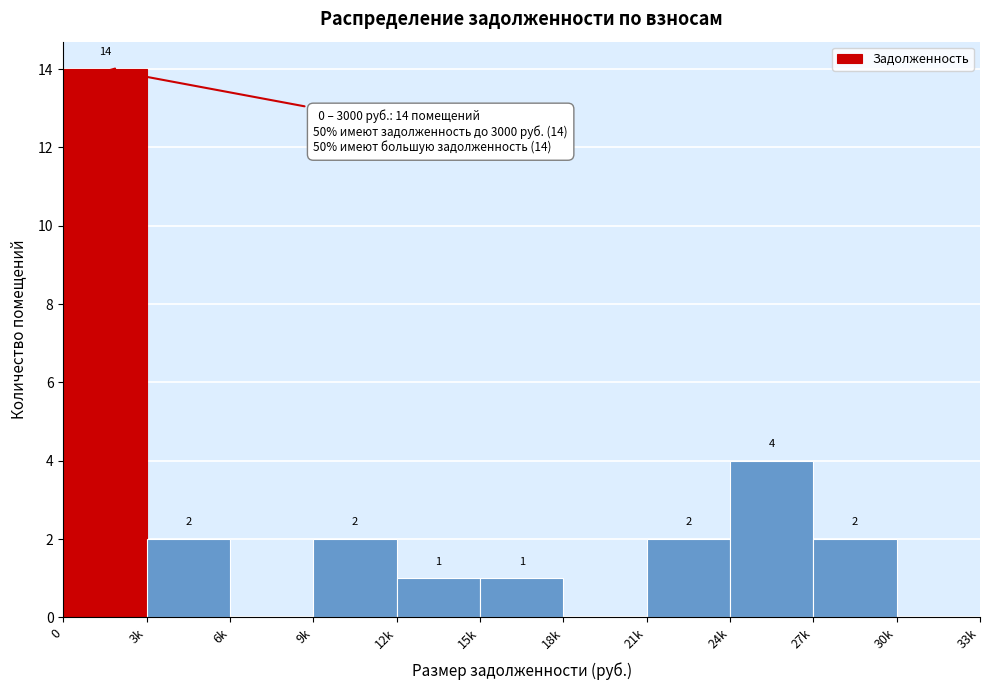

Reading right to left, extract all data points from this chart.

30k=0	27k=2	24k=4	21k=2	18k=0	15k=1	12k=1	9k=2	6k=0	3k=2	0=14